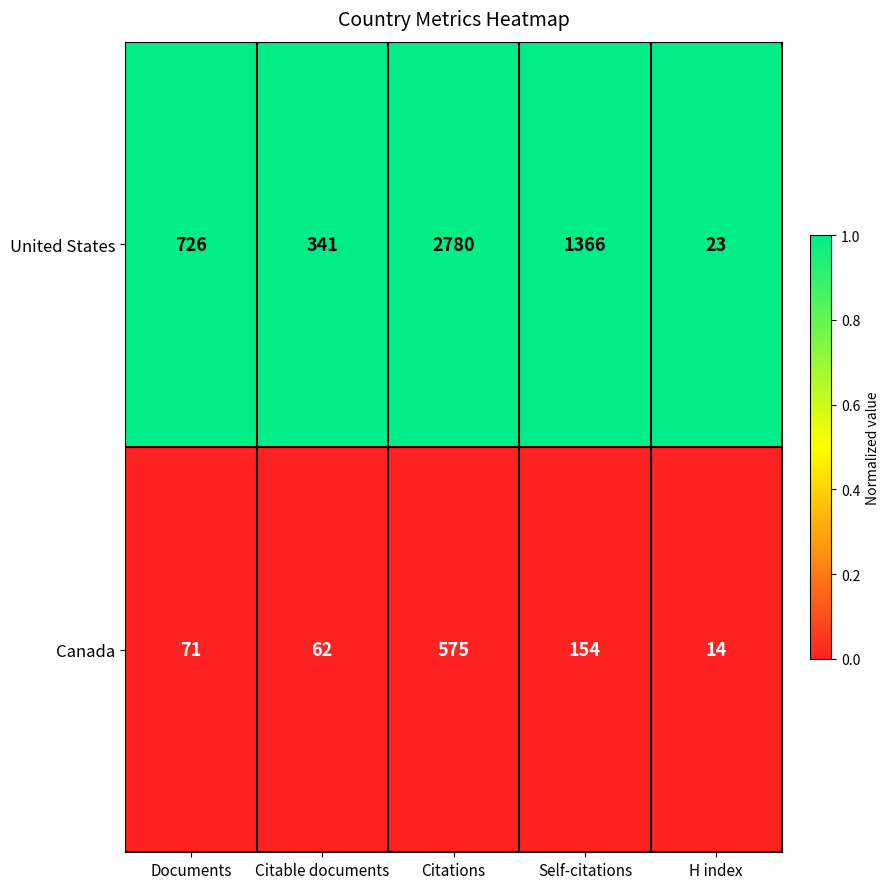

Rank the series by their maximum value, from lowest to highest.

Canada, United States